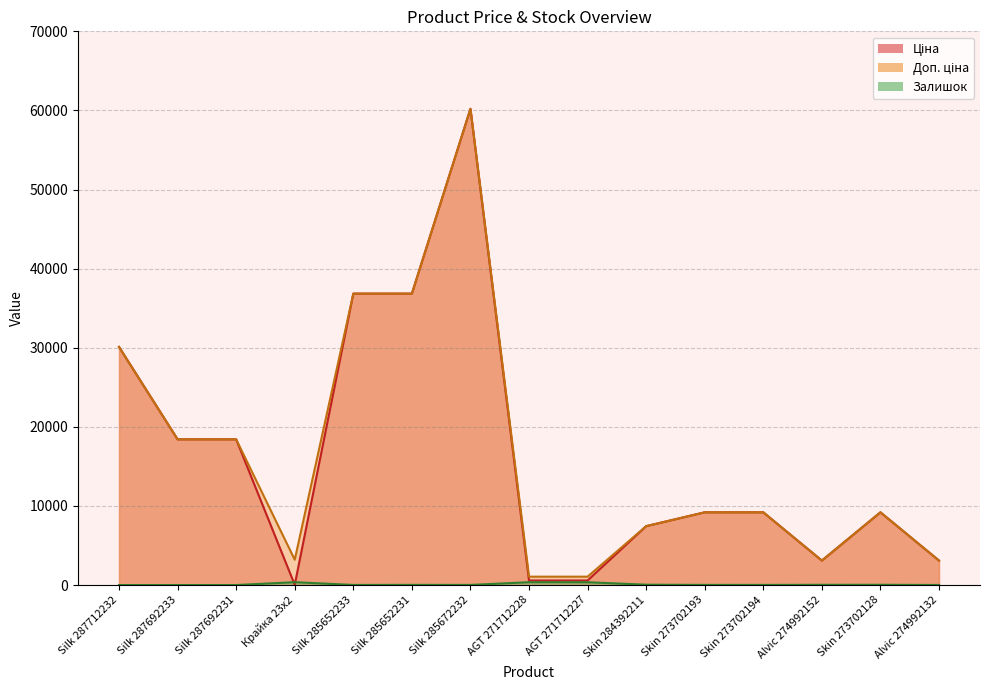

Does the chart have visible grid lines?

Yes